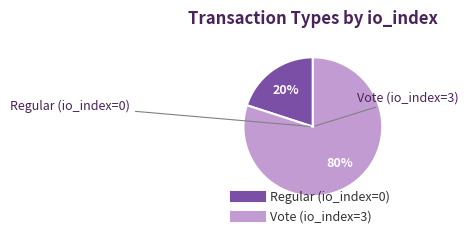

To the nearest percent, what is the difference between the Regular (io_index=0) and Vote (io_index=3) slice percentages?

60%